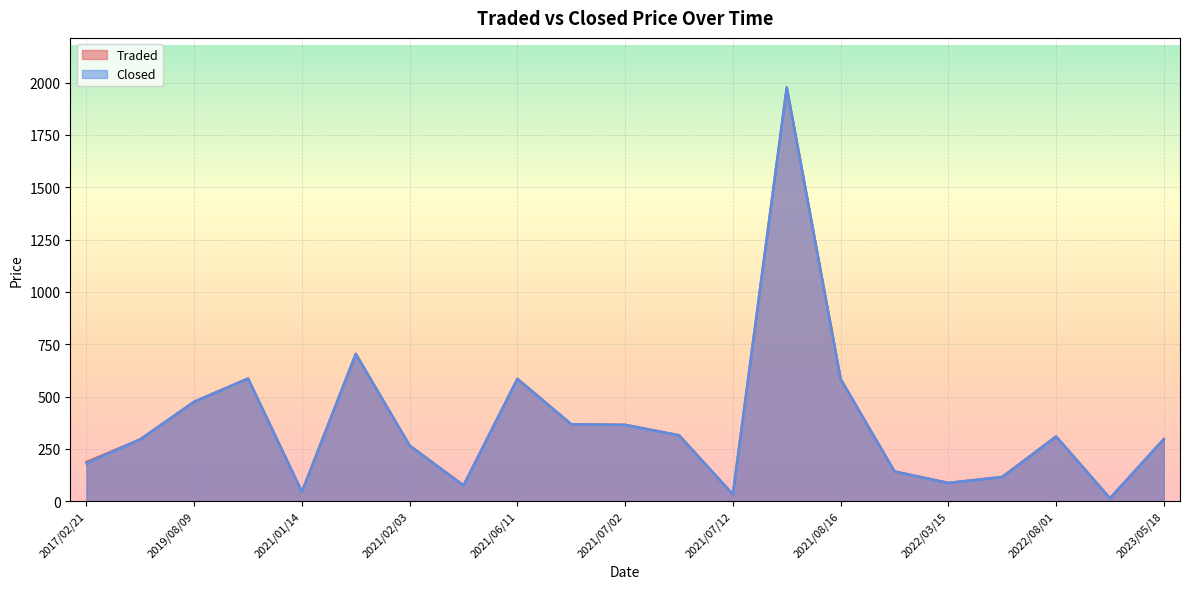

How many intersections are there between Closed and Traded?

1